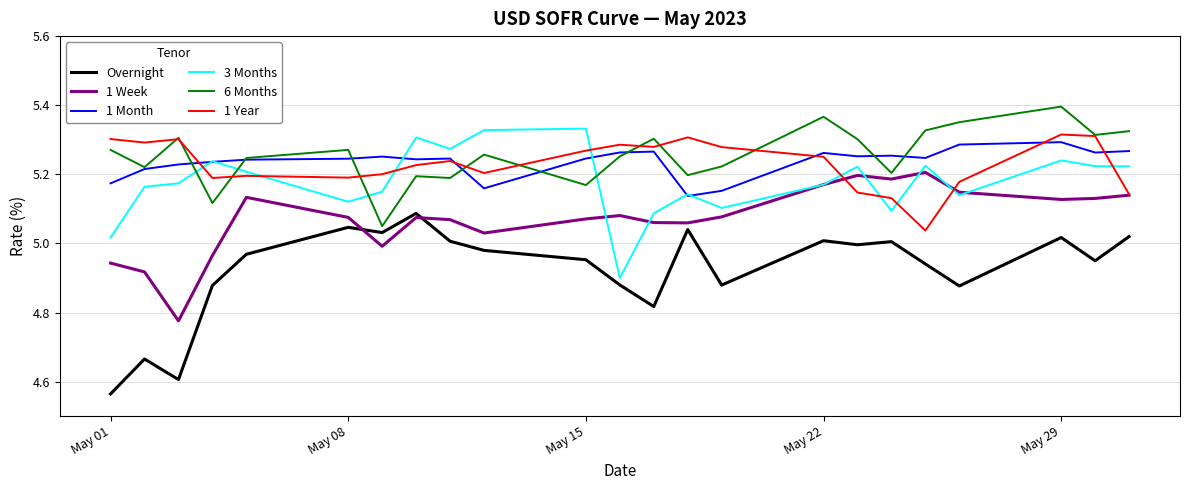

How many intersections are there between 6 Months and 3 Months?

4